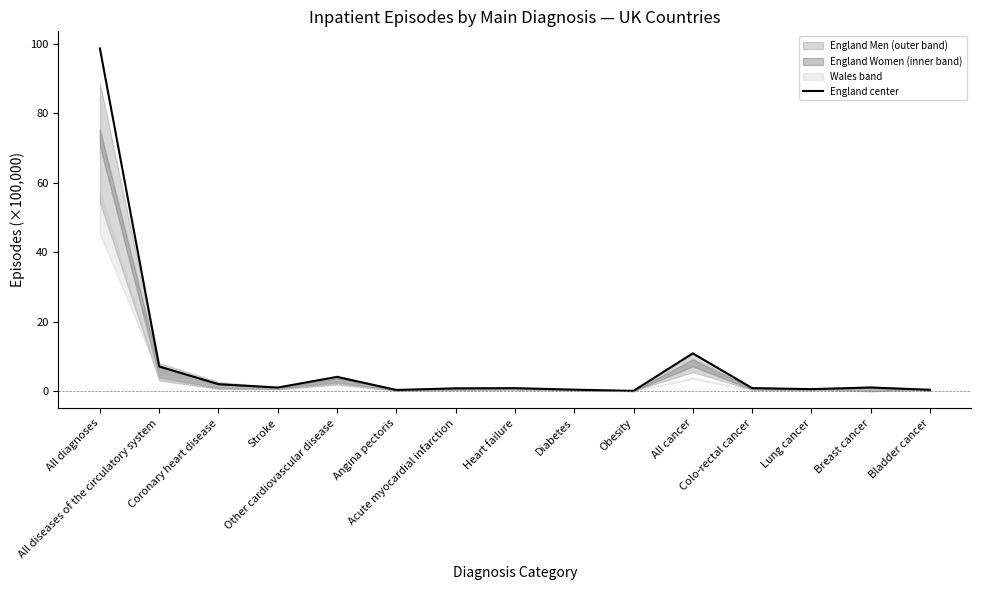

Which label corresponds to the largest value in the chart?

All diagnoses